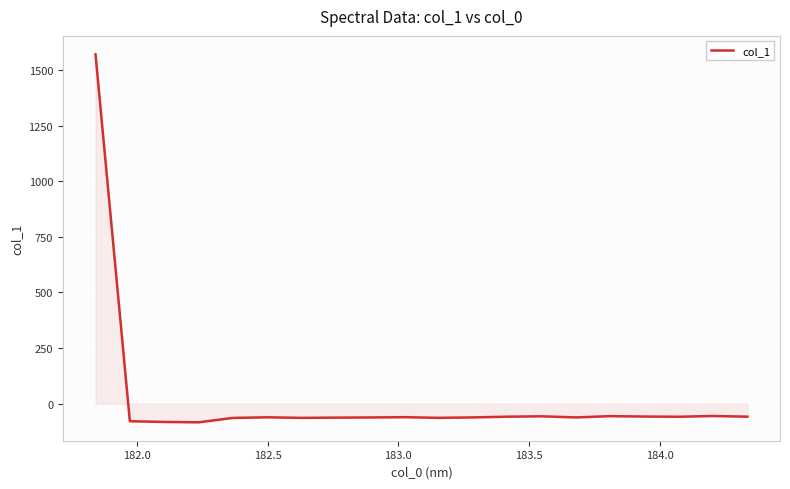

What is the minimum value shown in the chart?

-83.7